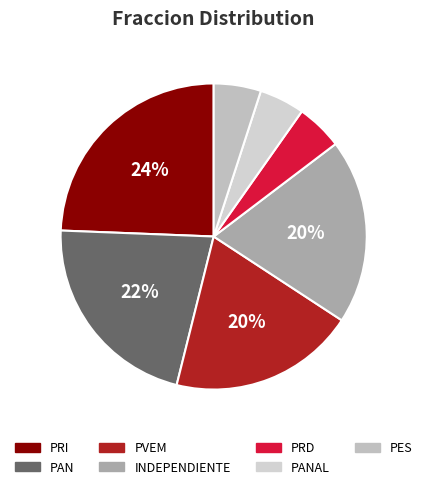

How many slices are in this pie chart?

7